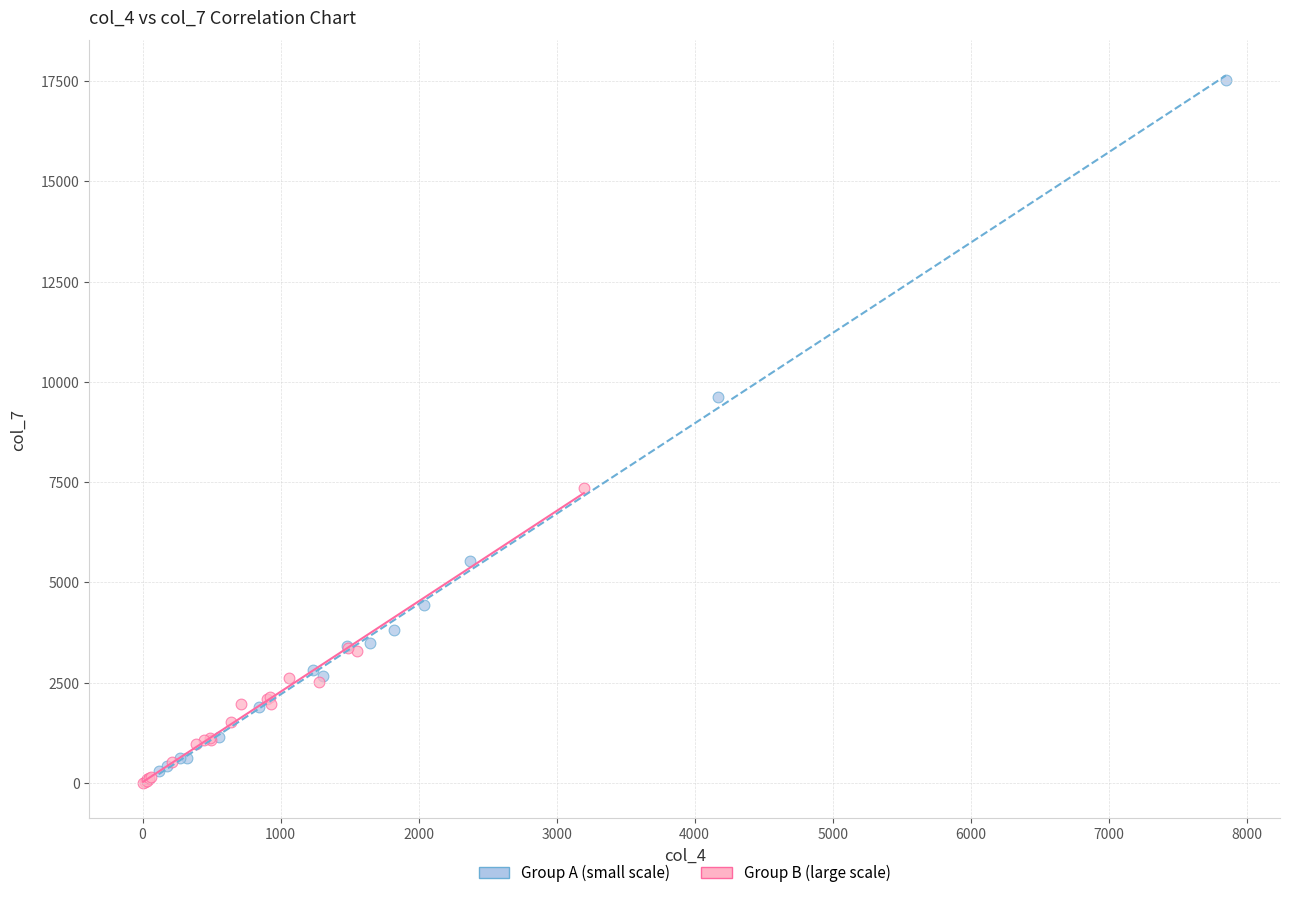

Which series contains the highest Y value?

Group A (small scale)